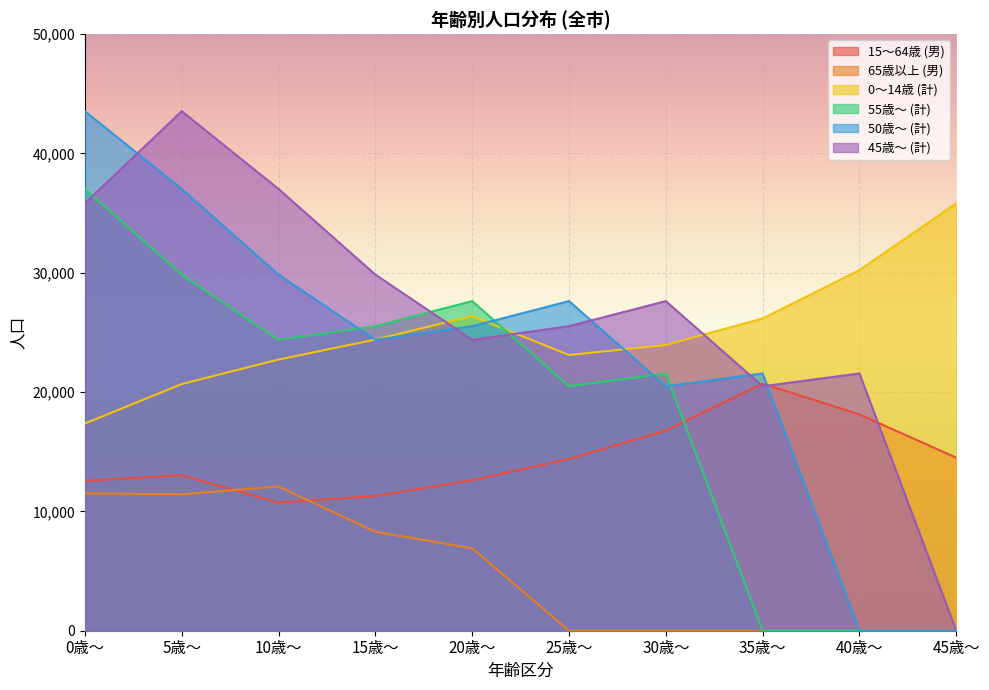

Reading left to right, list all the values displayed in this chart.

15～64歳 (男): 0歳～=12562	5歳～=13030	10歳～=10747	15歳～=11289	20歳～=12612	25歳～=14399	30歳～=16771	35歳～=20708	40歳～=18127	45歳～=14504
65歳以上 (男): 0歳～=11518	5歳～=11436	10歳～=12088	15歳～=8292	20歳～=6912	25歳～=0	30歳～=0	35歳～=0	40歳～=0	45歳～=0
0～14歳 (計): 0歳～=17367	5歳～=20675	10歳～=22728	15歳～=24403	20歳～=26377	25歳～=23108	30歳～=23950	35歳～=26172	40歳～=30226	45歳～=35821
55歳～ (計): 0歳～=37026	5歳～=29845	10歳～=24380	15歳～=25523	20歳～=27627	25歳～=20489	30歳～=21561	35歳～=0	40歳～=0	45歳～=0
50歳～ (計): 0歳～=43540	5歳～=37026	10歳～=29845	15歳～=24380	20歳～=25523	25歳～=27627	30歳～=20489	35歳～=21561	40歳～=0	45歳～=0
45歳～ (計): 0歳～=35821	5歳～=43540	10歳～=37026	15歳～=29845	20歳～=24380	25歳～=25523	30歳～=27627	35歳～=20489	40歳～=21561	45歳～=0